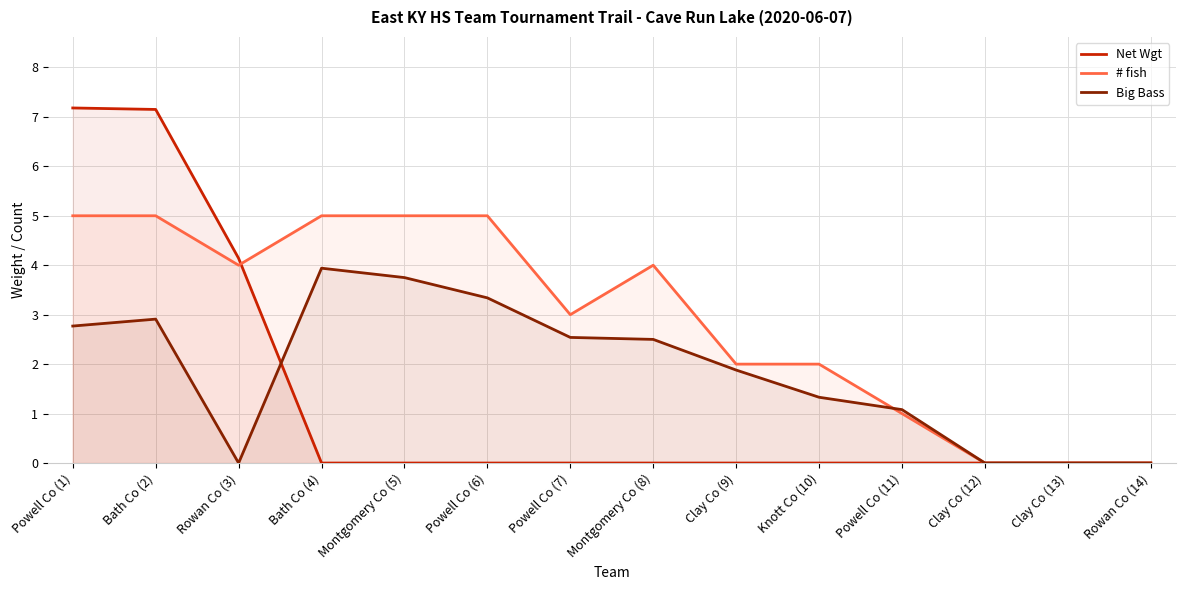

What value does the # fish series have at Powell Co (1)?

5.0